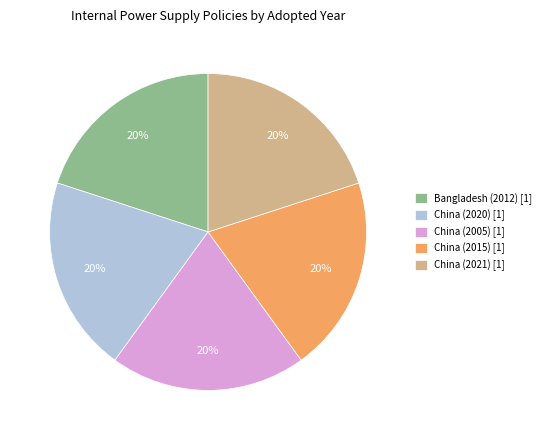

What is the ratio of the value at Bangladesh (2012) [1] to the value at China (2020) [1]?

1.0